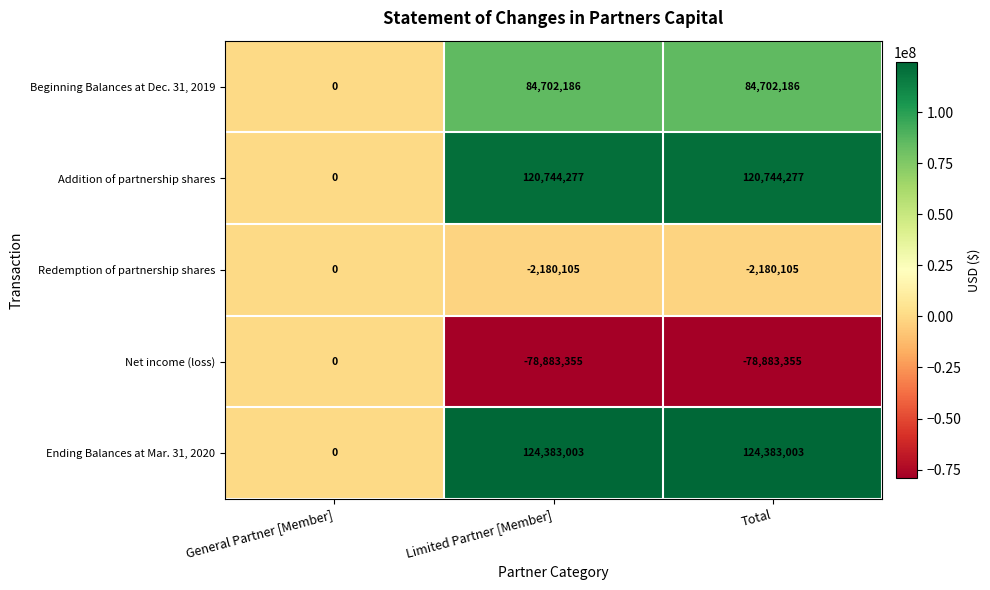

What is the greatest value displayed?

124383003